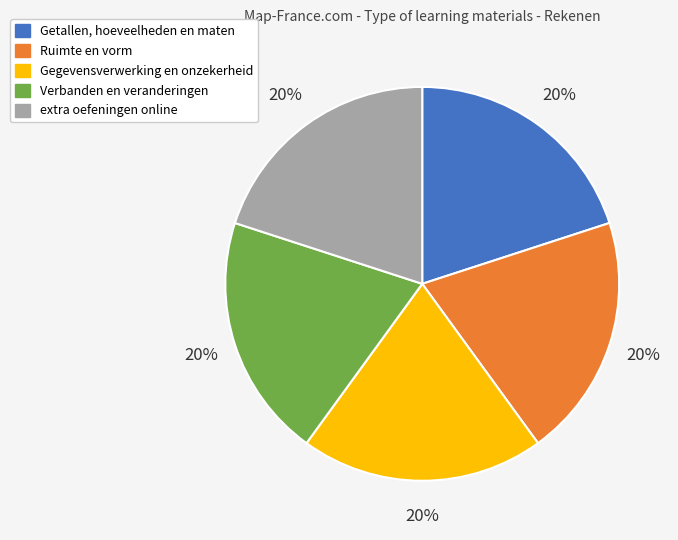

Count the number of slices in the pie.

5